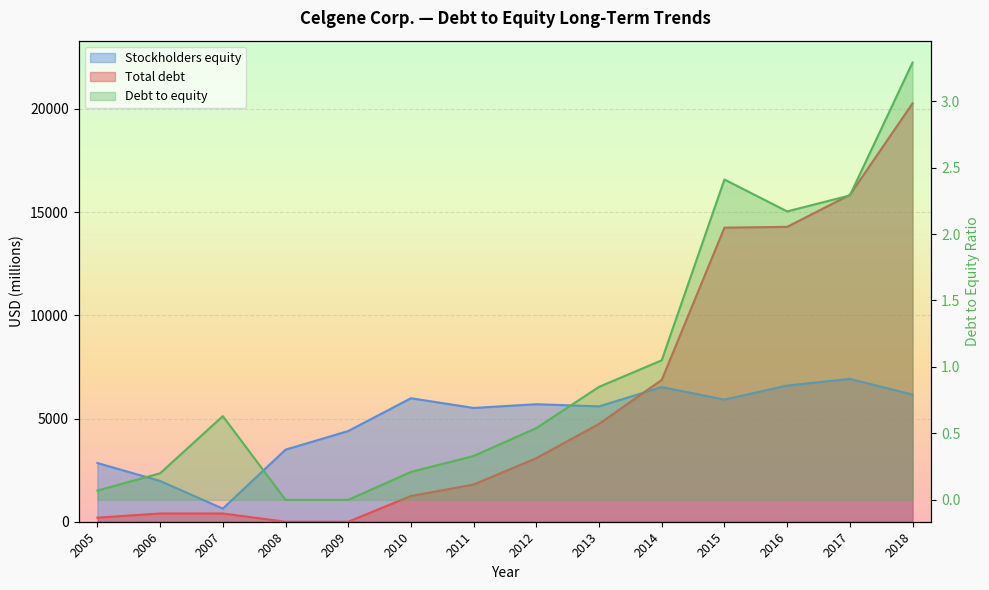

How many values in the Stockholders equity series are below 5694?

7